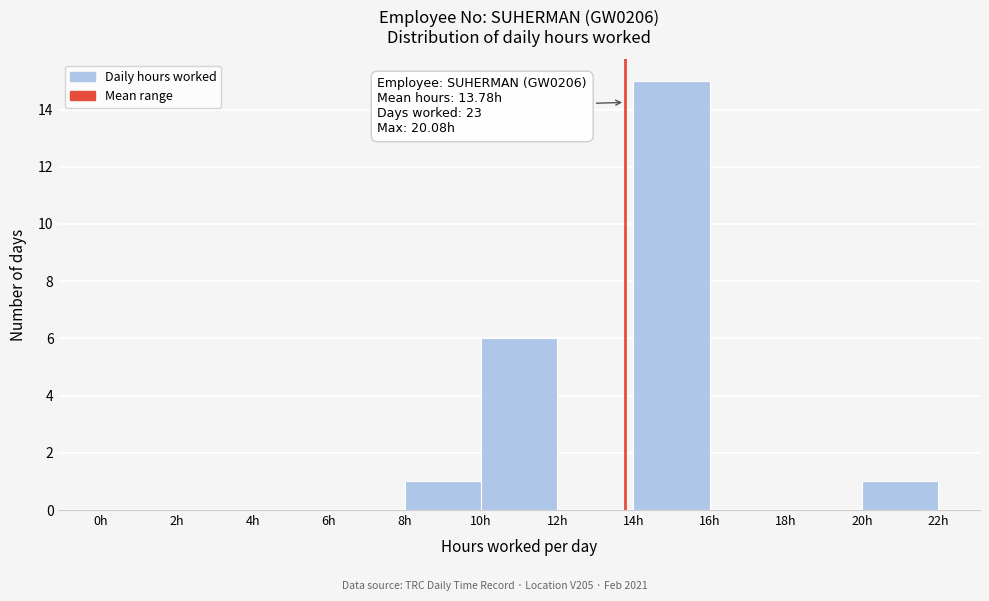

Which range on the x-axis has the tallest bar?

14 to 16